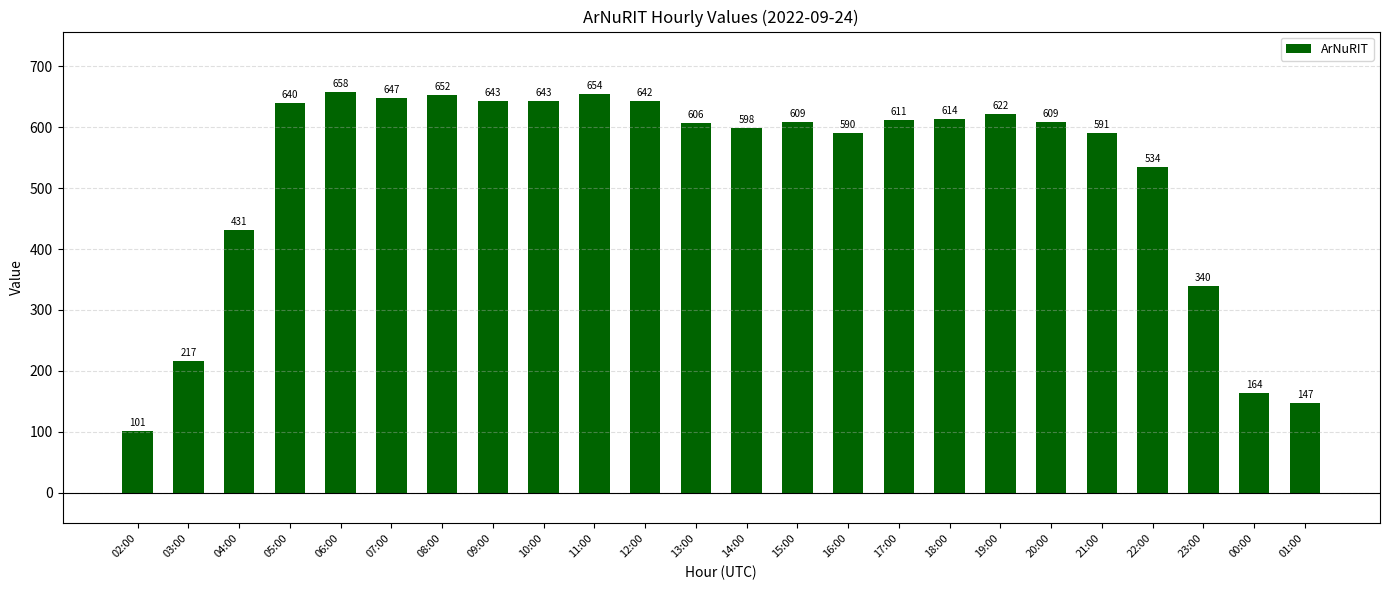

The chart shows a value of 903 at 08:00. True or false?

False